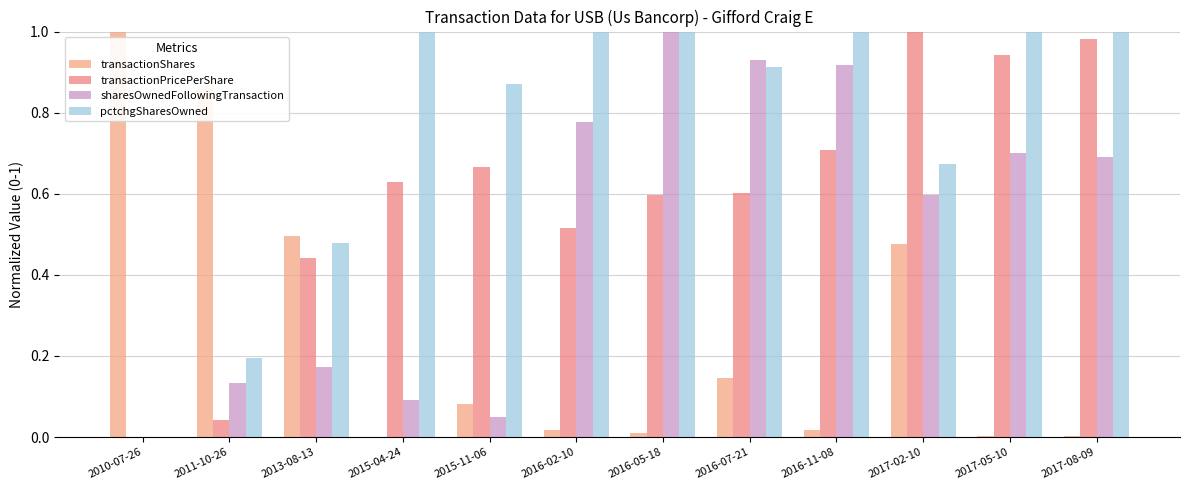

Rank the series by their average value, from highest to lowest.

pctchgSharesOwned, transactionPricePerShare, sharesOwnedFollowingTransaction, transactionShares